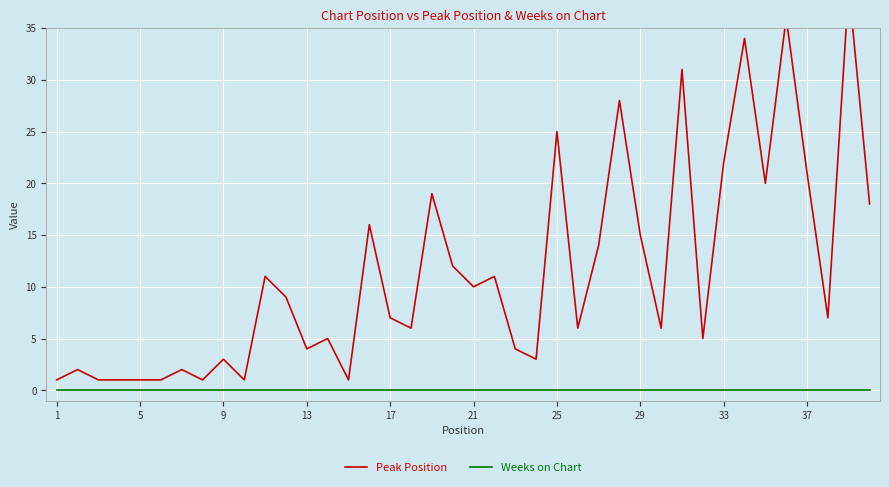

Count the number of data series in this chart.

2